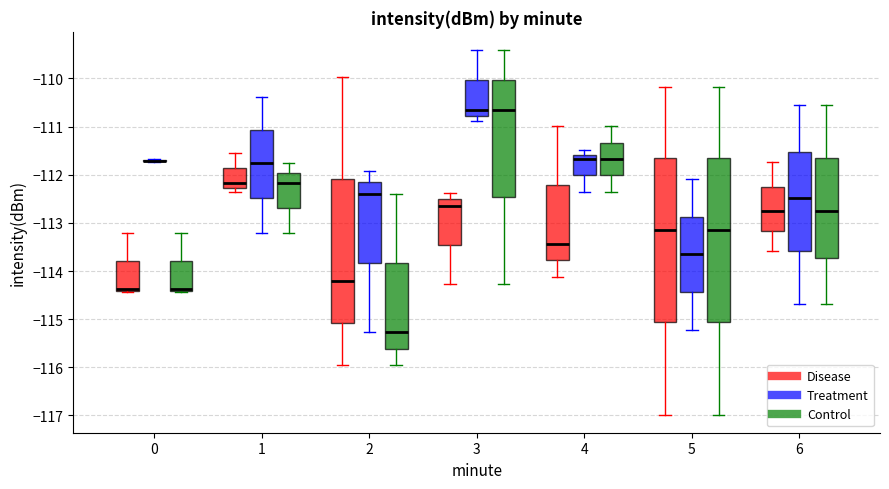

Reading left to right, read every box against the y-axis: the position of its median line, the range the box covers, and the ends of its whiskers. The values are not printed on the chart, so give them approximately, as read against the axis.

0 (Disease): median -114.4 (just above the box's lower edge), box -114.4 to -113.8, whiskers -114.4 (just below the box's lower edge) to -113.2
0 (Treatment): box collapsed to a line at -111.7, whiskers -111.7 to -111.7
0 (Control): median -114.4 (just above the box's lower edge), box -114.4 to -113.8, whiskers -114.4 (just below the box's lower edge) to -113.2
1 (Disease): median -112.2, box -112.3 to -111.9, whiskers -112.3 (just below the box's lower edge) to -111.5
1 (Treatment): median -111.8, box -112.5 to -111.1, whiskers -113.2 to -110.4
1 (Control): median -112.2, box -112.7 to -112.0, whiskers -113.2 to -111.8
2 (Disease): median -114.2, box -115.1 to -112.1, whiskers -115.9 to -110.0
2 (Treatment): median -112.4, box -113.8 to -112.2, whiskers -115.3 to -111.9
2 (Control): median -115.3, box -115.6 to -113.8, whiskers -115.9 to -112.4
3 (Disease): median -112.6, box -113.4 to -112.5, whiskers -114.3 to -112.4
3 (Treatment): median -110.6, box -110.8 to -110.0, whiskers -110.9 to -109.4
3 (Control): median -110.6, box -112.5 to -110.0, whiskers -114.3 to -109.4
4 (Disease): median -113.4, box -113.8 to -112.2, whiskers -114.1 to -111.0
4 (Treatment): median -111.7, box -112.0 to -111.6, whiskers -112.3 to -111.5
4 (Control): median -111.7, box -112.0 to -111.3, whiskers -112.3 to -111.0
5 (Disease): median -113.1, box -115.1 to -111.7, whiskers -117.0 to -110.2
5 (Treatment): median -113.7, box -114.4 to -112.9, whiskers -115.2 to -112.1
5 (Control): median -113.1, box -115.1 to -111.7, whiskers -117.0 to -110.2
6 (Disease): median -112.8, box -113.2 to -112.2, whiskers -113.6 to -111.7
6 (Treatment): median -112.5, box -113.6 to -111.5, whiskers -114.7 to -110.6
6 (Control): median -112.8, box -113.7 to -111.7, whiskers -114.7 to -110.6